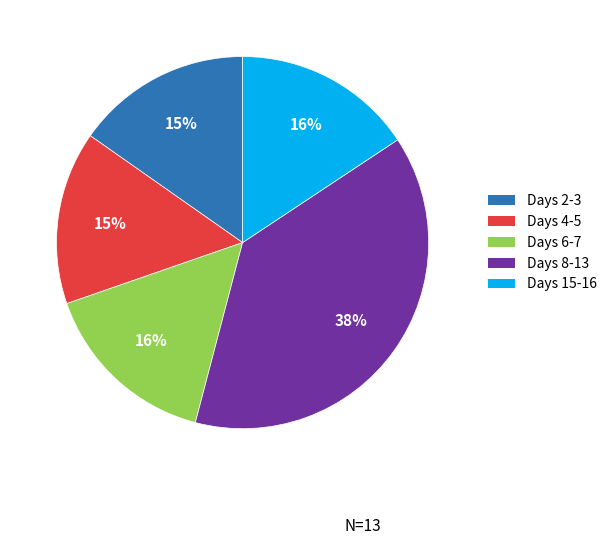

How many slices are in this pie chart?

5